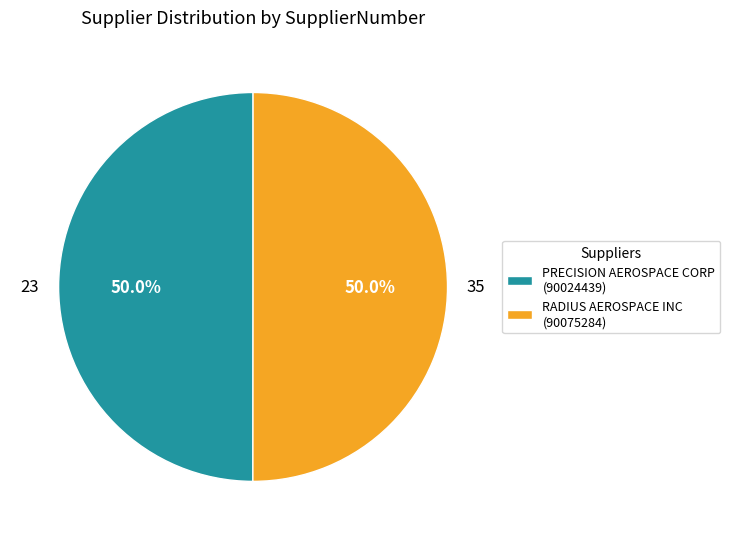

Approximately how many times larger is the value at 35 compared to 23?

1.0